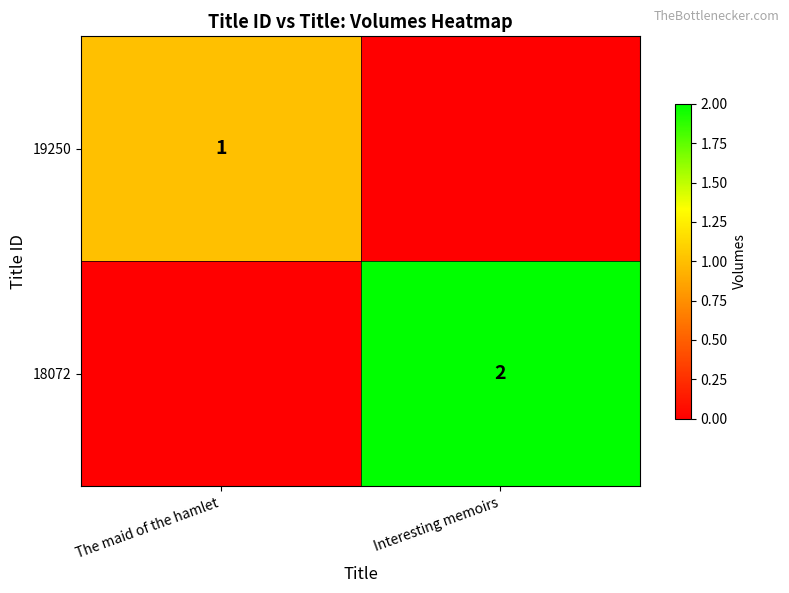

The 18072 series shows 3 at Interesting memoirs. True or false?

False